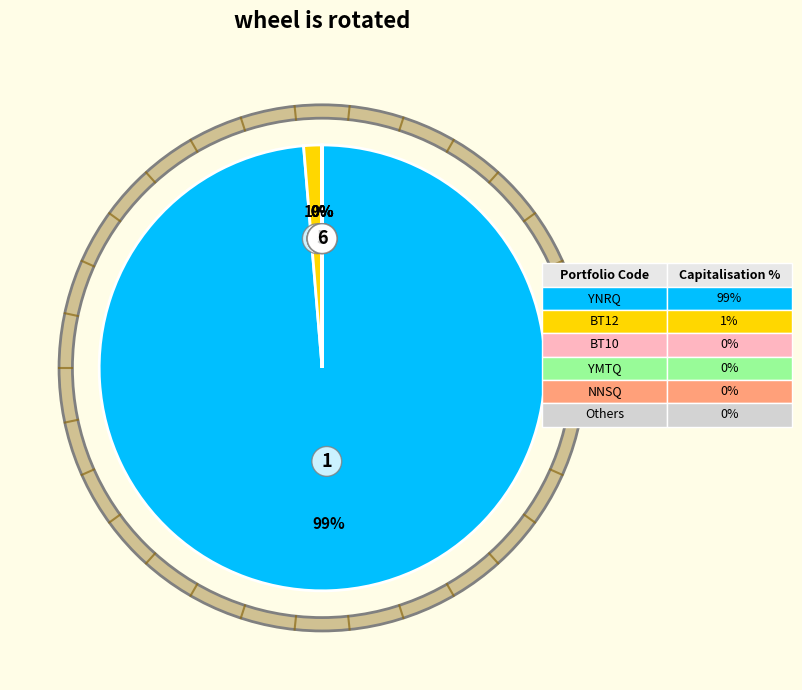

To the nearest percent, what is the difference between the largest and smallest slice percentages?

99%